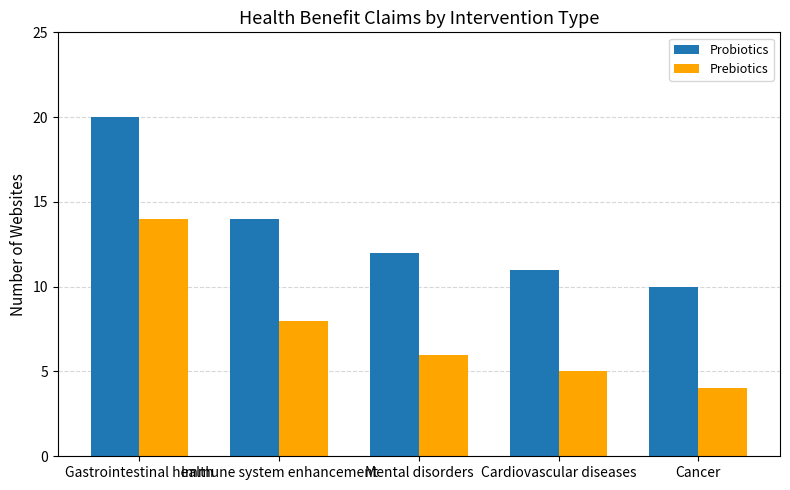

Is it true that Prebiotics equals 1 at Cancer?

False